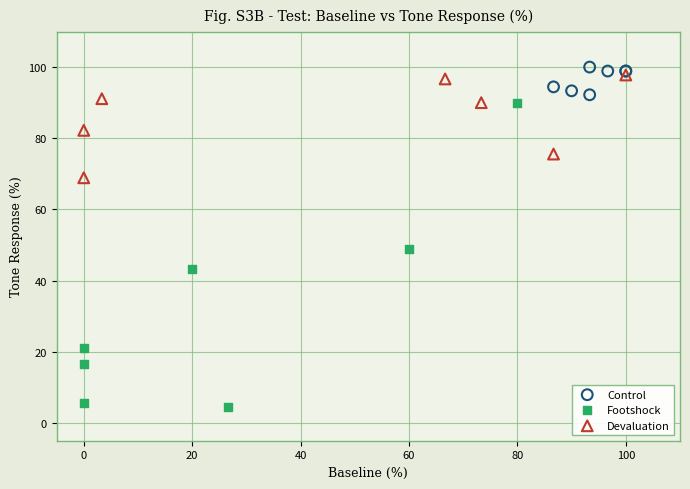

Which series has the largest Y range (max minus min)?

Footshock